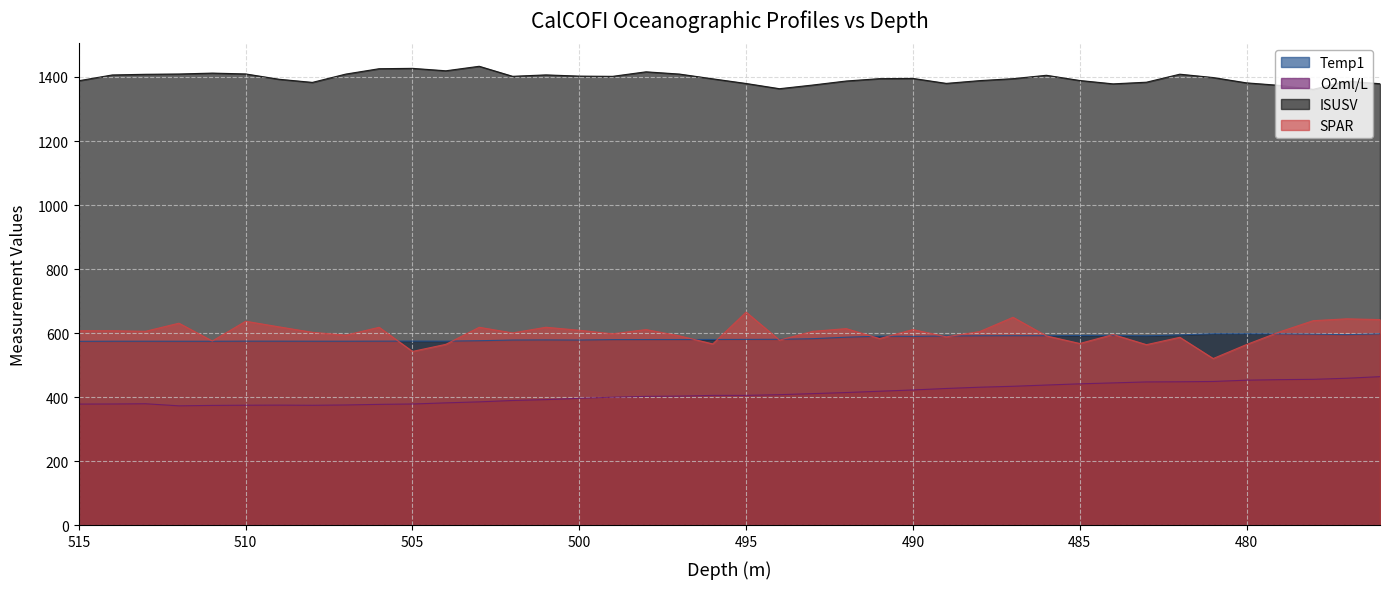

At 513, list the series in order from largest to smallest.

ISUSV, SPAR, Temp1, O2ml/L